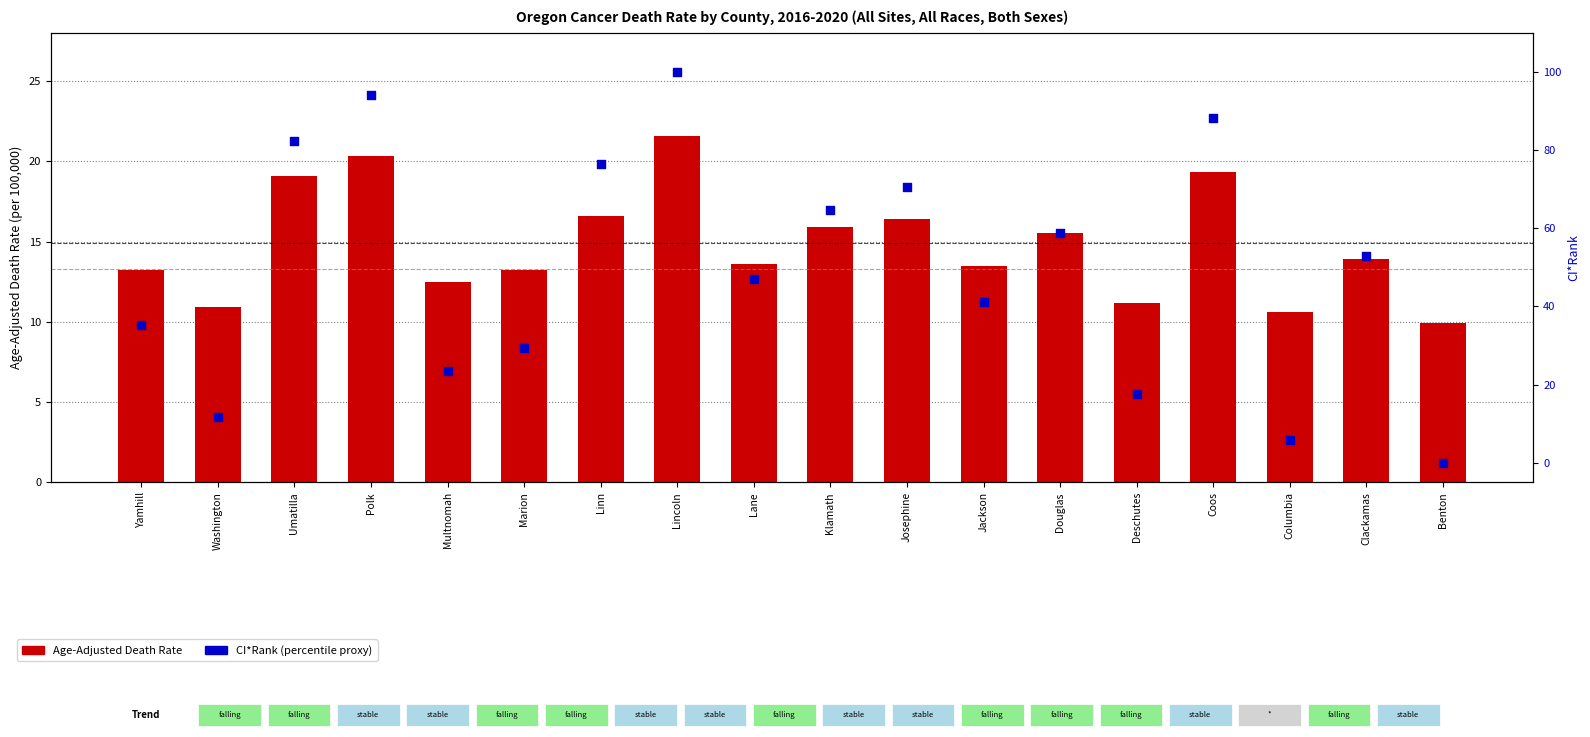

At how many categories does at least one series exceed 11?

16